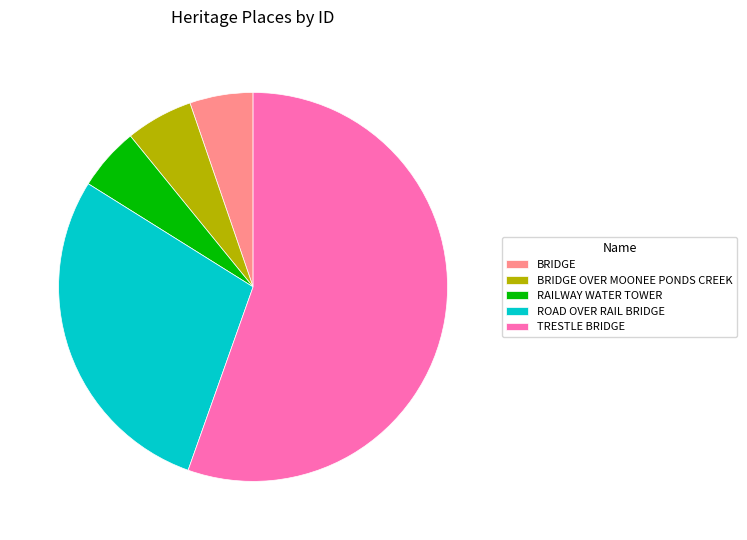

Is it true that TRESTLE BRIDGE is 47% of the pie?

False